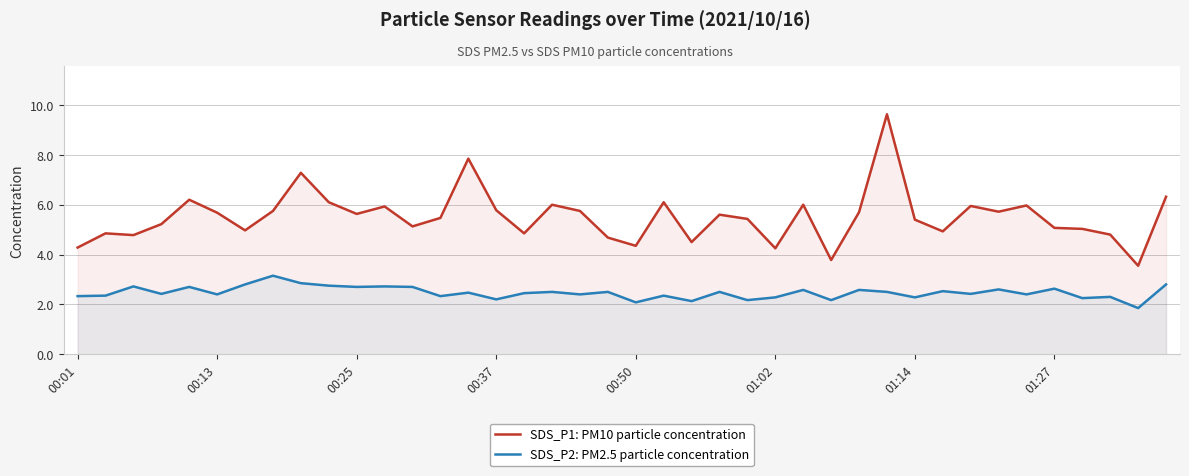

True or false: SDS_P2: PM2.5 particle concentration has a value of 4.5 at 17.

False